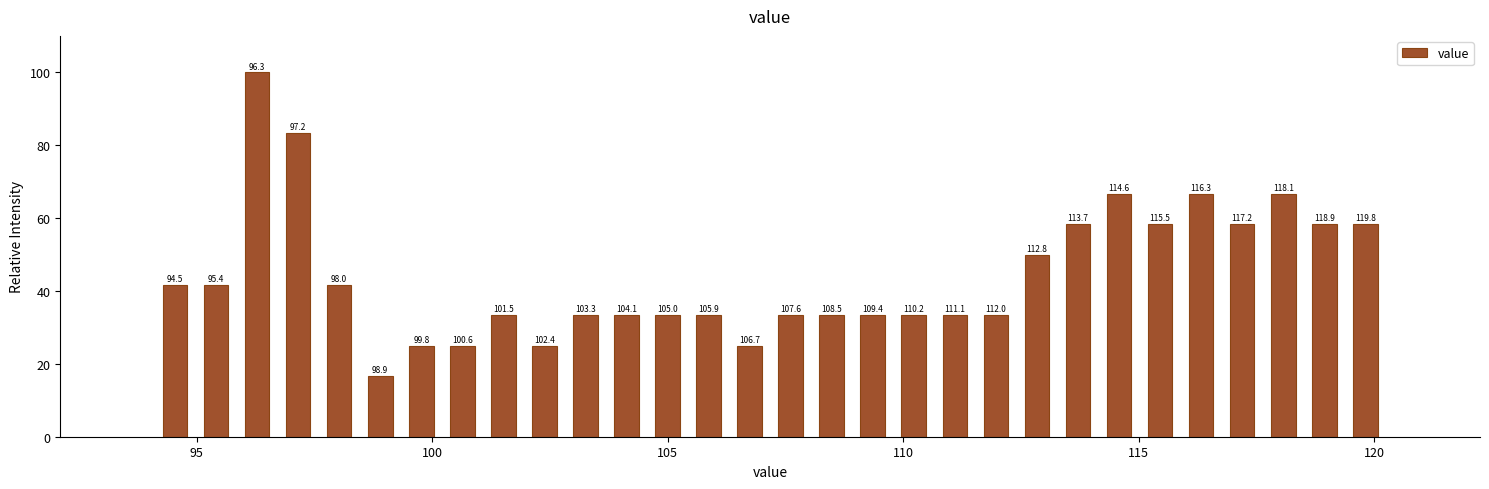

Read against the x-axis, roughly where is the centre of the tallest bar?

96.5